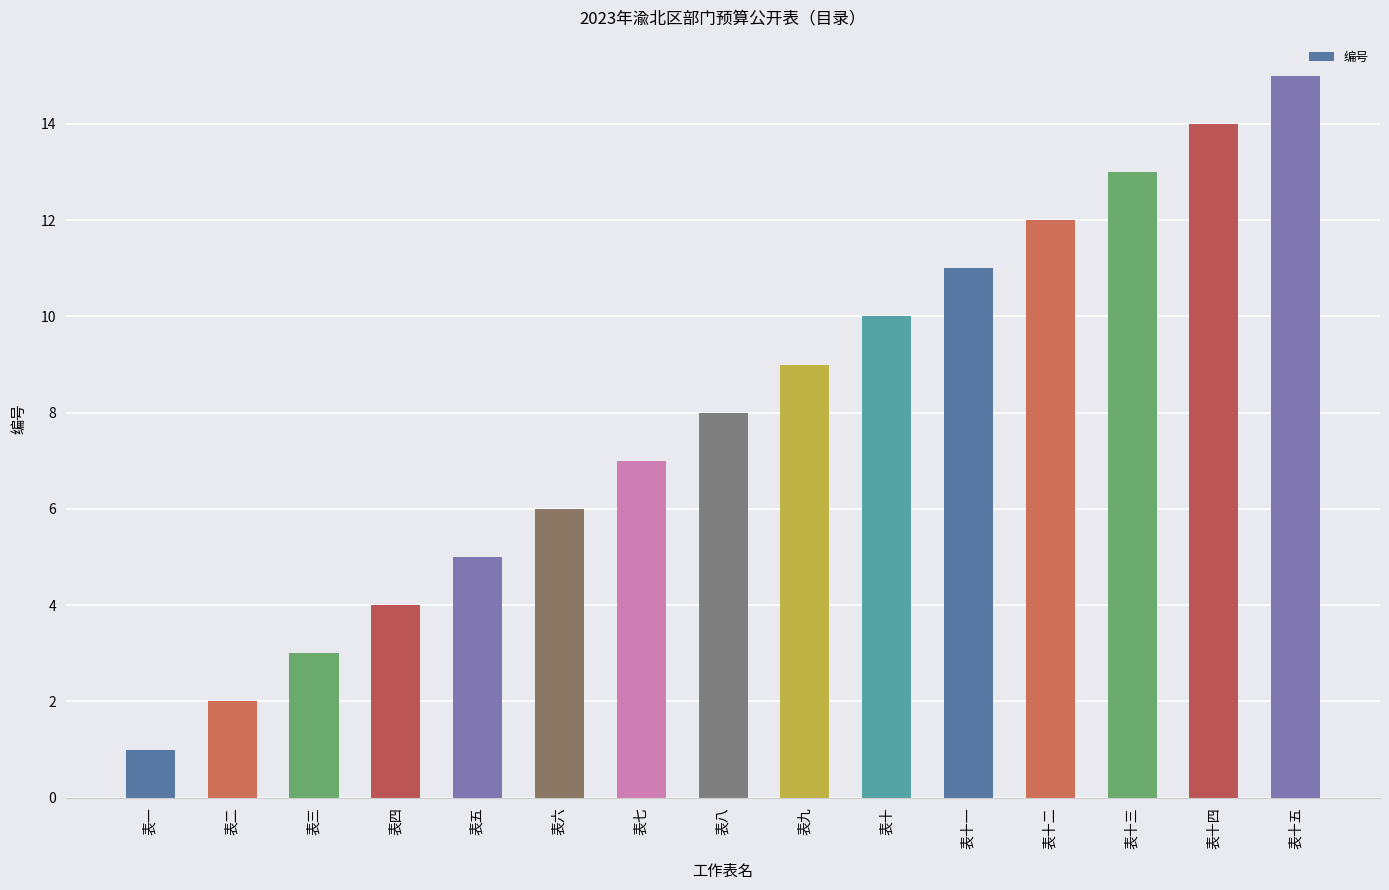

Which category has the highest value across all series?

表十五